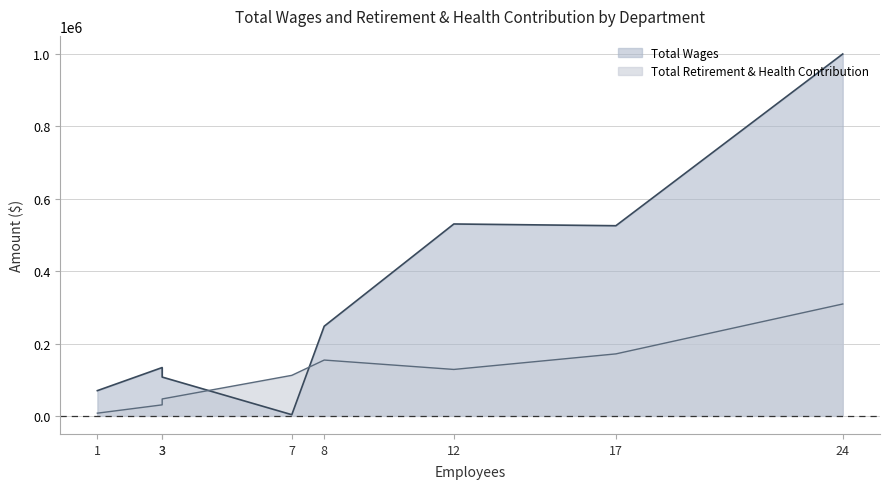

What are all the series names shown in the legend?

Total Wages, Total Retirement & Health Contribution